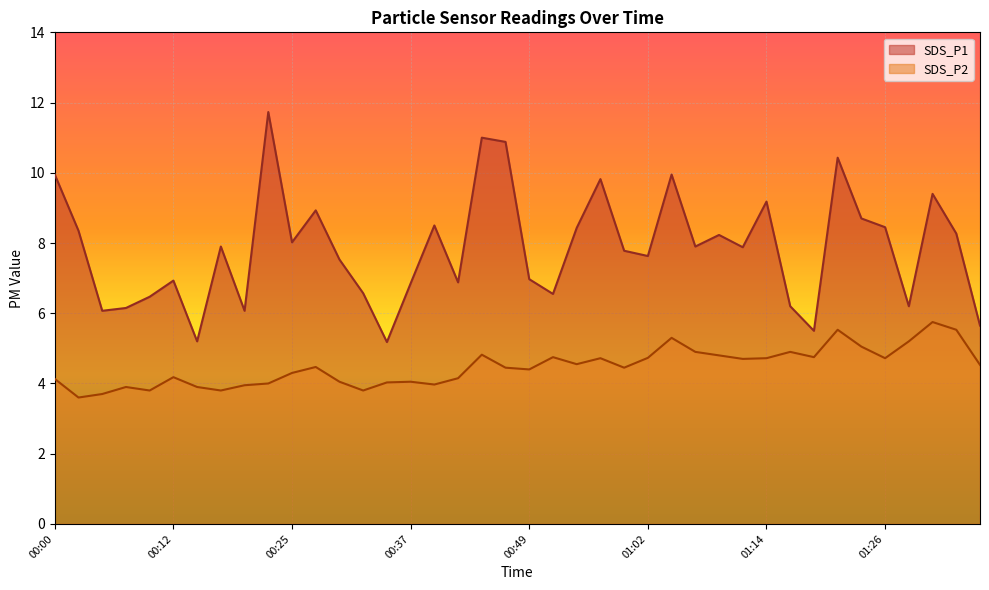

Reading right to left, list all the values displayed in this chart.

SDS_P1: 01:36=5.7	01:34=8.3	01:31=9.4	01:29=6.2	01:26=8.4	01:24=8.7	01:22=10.4	01:19=5.5	01:17=6.2	01:14=9.2	01:12=7.9	01:09=8.2	01:07=7.9	01:04=9.9	01:02=7.6	00:59=7.8	00:57=9.8	00:54=8.4	00:52=6.5	00:49=7.0	00:47=10.9	00:44=11.0	00:42=6.9	00:39=8.5	00:37=6.8	00:35=5.2	00:32=6.6	00:30=7.5	00:27=8.9	00:25=8.0	00:22=11.7	00:20=6.1	00:17=7.9	00:15=5.2	00:12=6.9	00:10=6.5	00:07=6.2	00:05=6.1	00:02=8.3	00:00=9.9
SDS_P2: 01:36=4.5	01:34=5.5	01:31=5.8	01:29=5.2	01:26=4.7	01:24=5.0	01:22=5.5	01:19=4.8	01:17=4.9	01:14=4.7	01:12=4.7	01:09=4.8	01:07=4.9	01:04=5.3	01:02=4.7	00:59=4.5	00:57=4.7	00:54=4.5	00:52=4.8	00:49=4.4	00:47=4.5	00:44=4.8	00:42=4.2	00:39=4.0	00:37=4.0	00:35=4.0	00:32=3.8	00:30=4.0	00:27=4.5	00:25=4.3	00:22=4.0	00:20=4.0	00:17=3.8	00:15=3.9	00:12=4.2	00:10=3.8	00:07=3.9	00:05=3.7	00:02=3.6	00:00=4.1